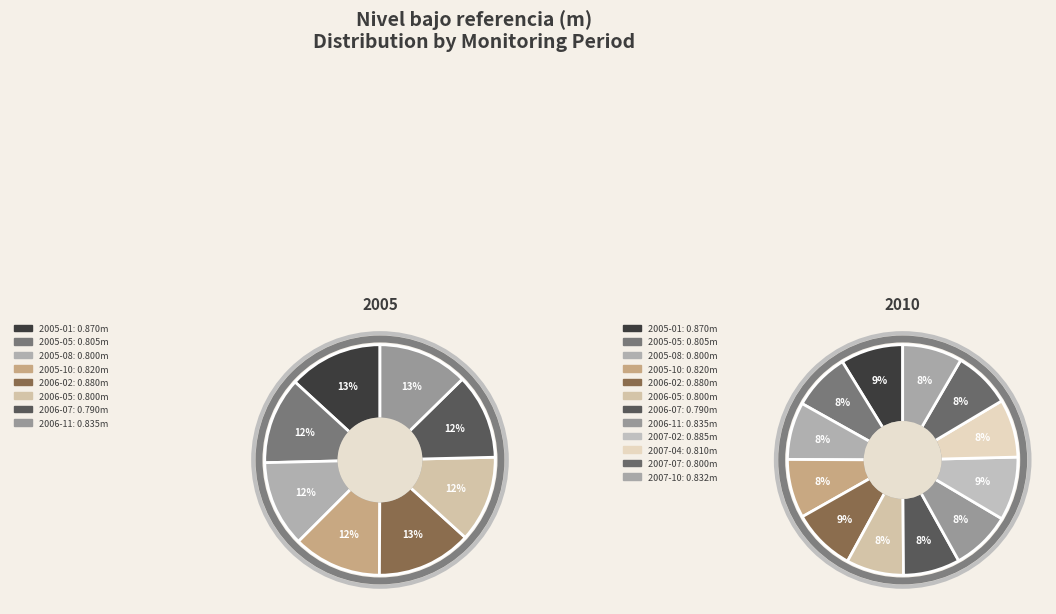

What is the total percentage of 2006-02 and 2006-11?

17.3%